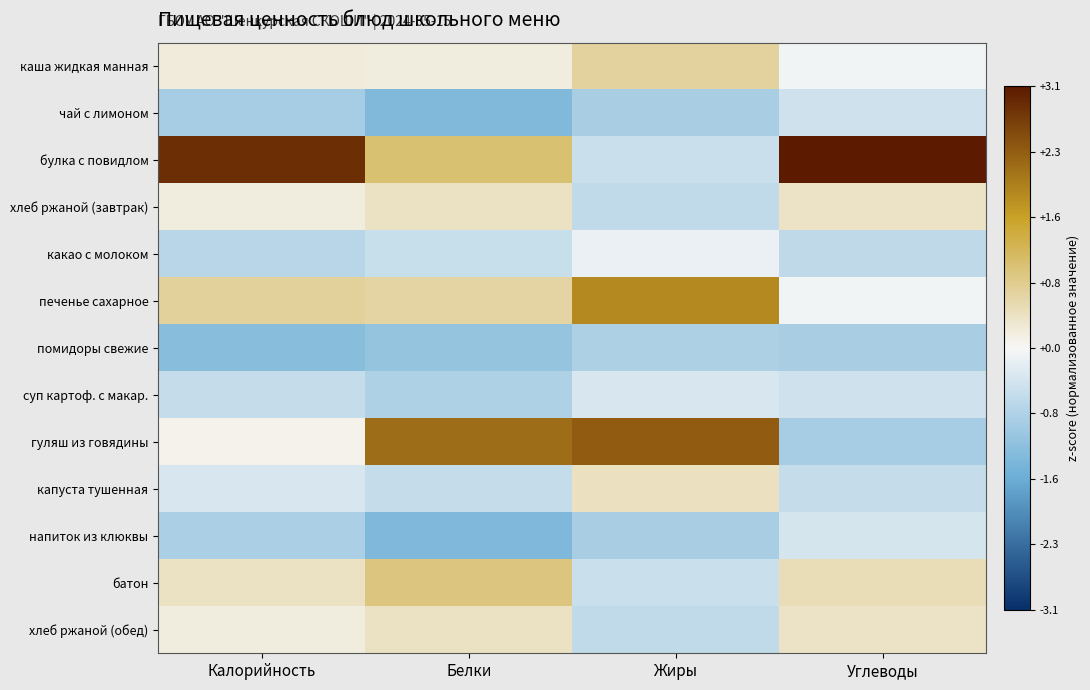

Reading left to right, extract all data points from this chart.

каша жидкая манная: Калорийность=0.2	Белки=0.2	Жиры=0.7	Углеводы=-0.1
чай с лимоном: Калорийность=-0.9	Белки=-1.3	Жиры=-0.9	Углеводы=-0.5
булка с повидлом: Калорийность=2.9	Белки=1.0	Жиры=-0.5	Углеводы=3.1
хлеб ржаной (завтрак): Калорийность=0.2	Белки=0.4	Жиры=-0.6	Углеводы=0.4
какао с молоком: Калорийность=-0.7	Белки=-0.5	Жиры=-0.1	Углеводы=-0.6
печенье сахарное: Калорийность=0.7	Белки=0.6	Жиры=1.8	Углеводы=-0.1
помидоры свежие: Калорийность=-1.2	Белки=-1.1	Жиры=-0.8	Углеводы=-0.9
суп картоф. с макар.: Калорийность=-0.6	Белки=-0.8	Жиры=-0.4	Углеводы=-0.5
гуляш из говядины: Калорийность=0.1	Белки=2.2	Жиры=2.4	Углеводы=-0.9
капуста тушенная: Калорийность=-0.4	Белки=-0.6	Жиры=0.4	Углеводы=-0.5
напиток из клюквы: Калорийность=-0.8	Белки=-1.3	Жиры=-0.9	Углеводы=-0.4
батон: Калорийность=0.4	Белки=0.9	Жиры=-0.5	Углеводы=0.5
хлеб ржаной (обед): Калорийность=0.2	Белки=0.4	Жиры=-0.6	Углеводы=0.4